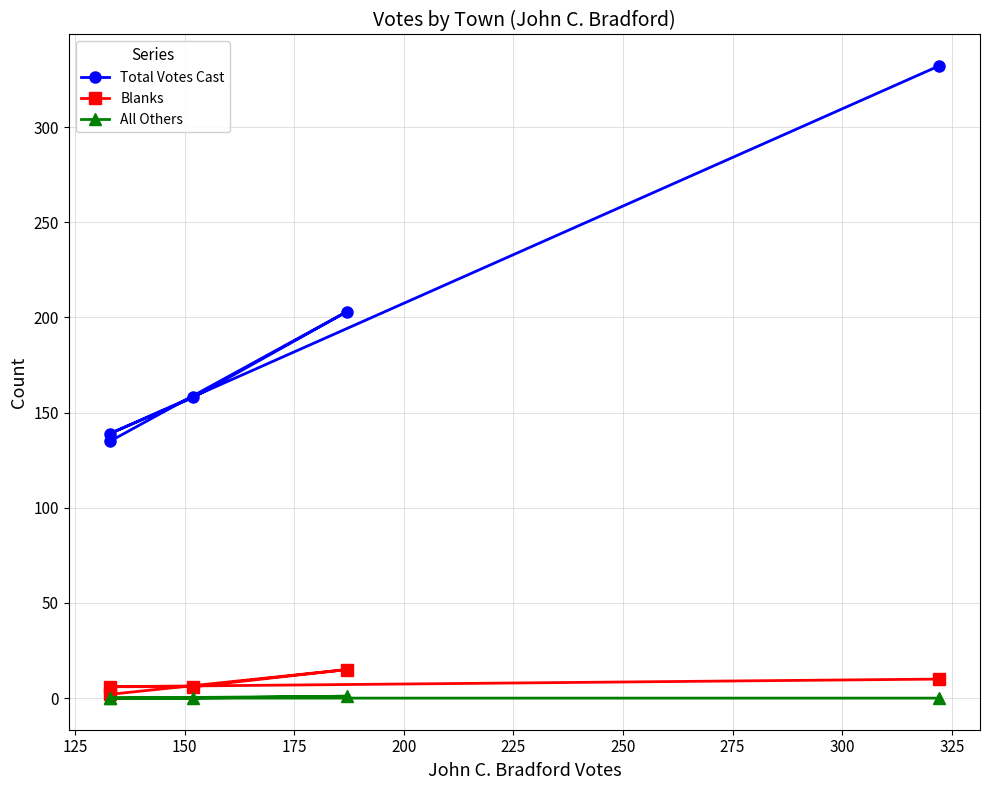

True or false: Total Votes Cast and Blanks intersect in this chart.

False